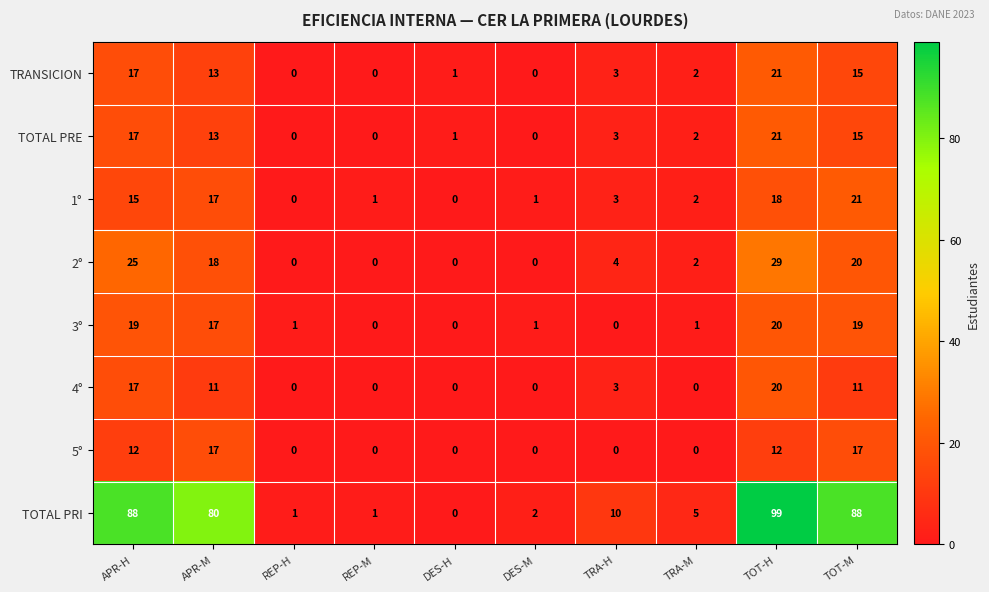

At which label does 1° first exceed 3?

APR-H